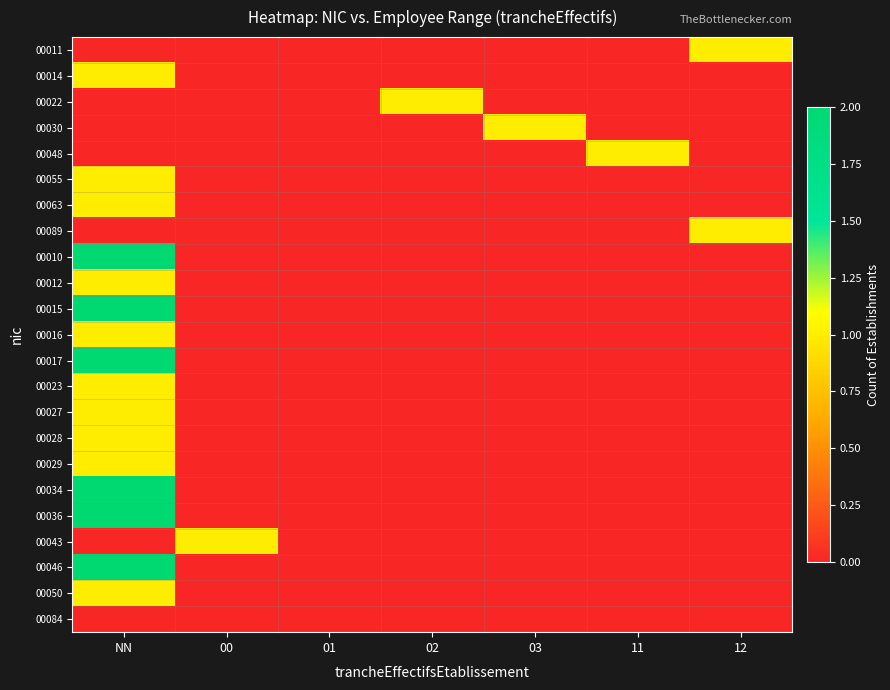

What is the difference between the highest and lowest values at NN?

2